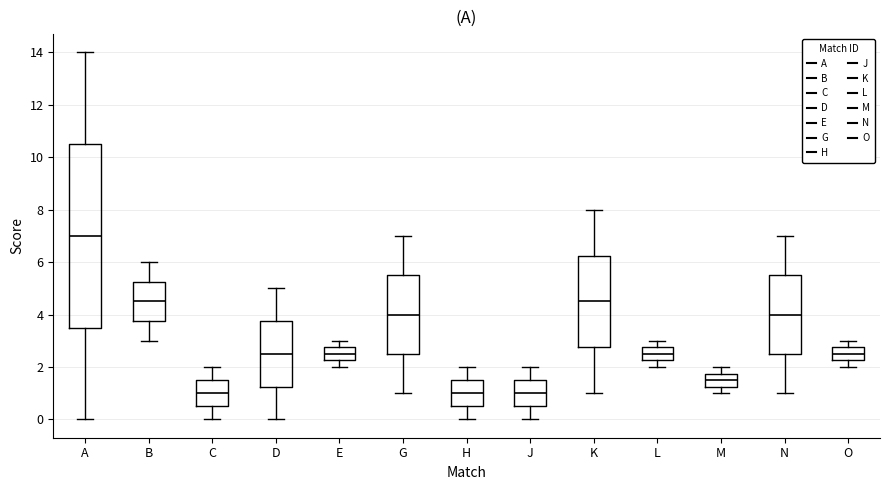

Where is the lower edge of the box for E on the y-axis? The values are not printed on the chart, so give them approximately, as read against the axis.

2.2